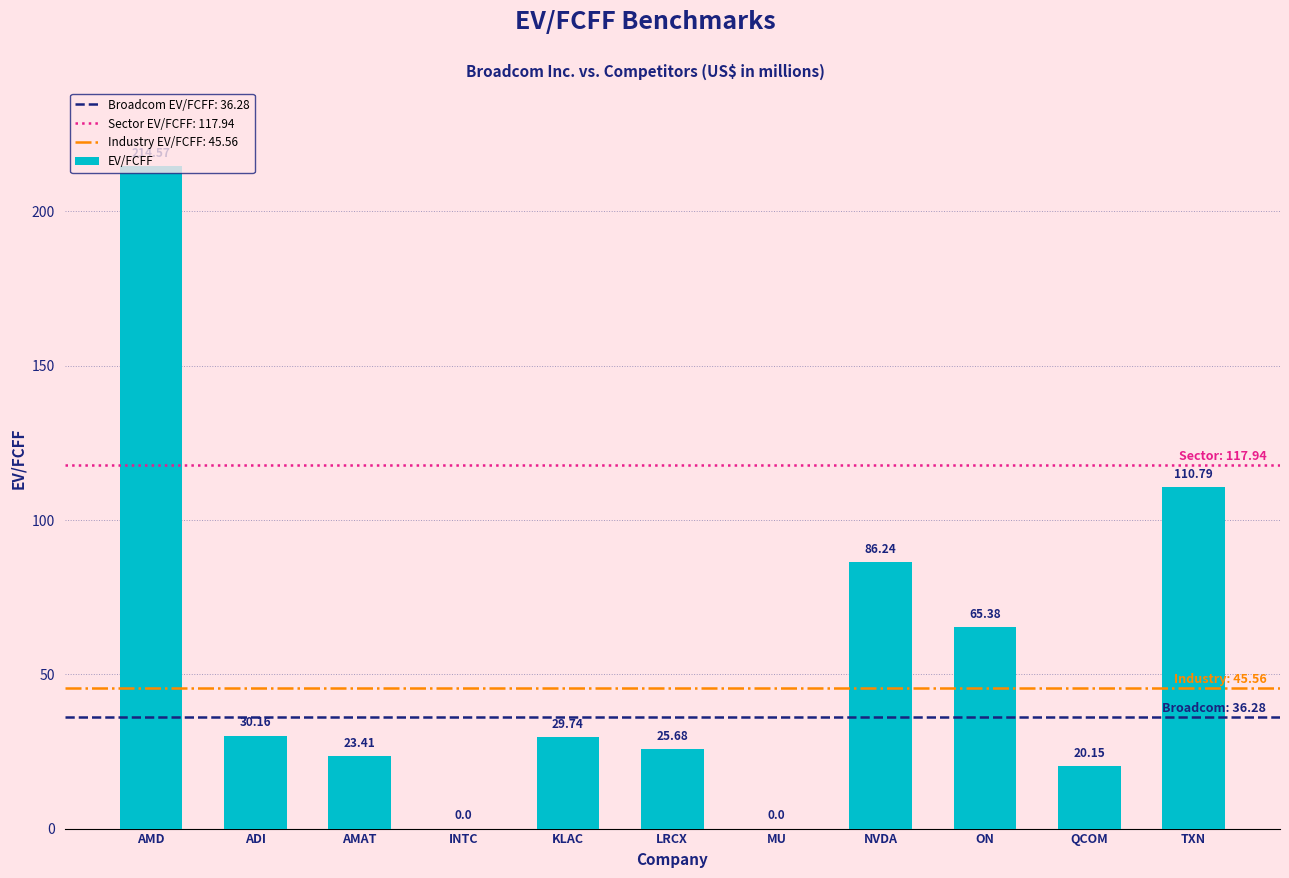

At which label is the value closest to 107?

TXN